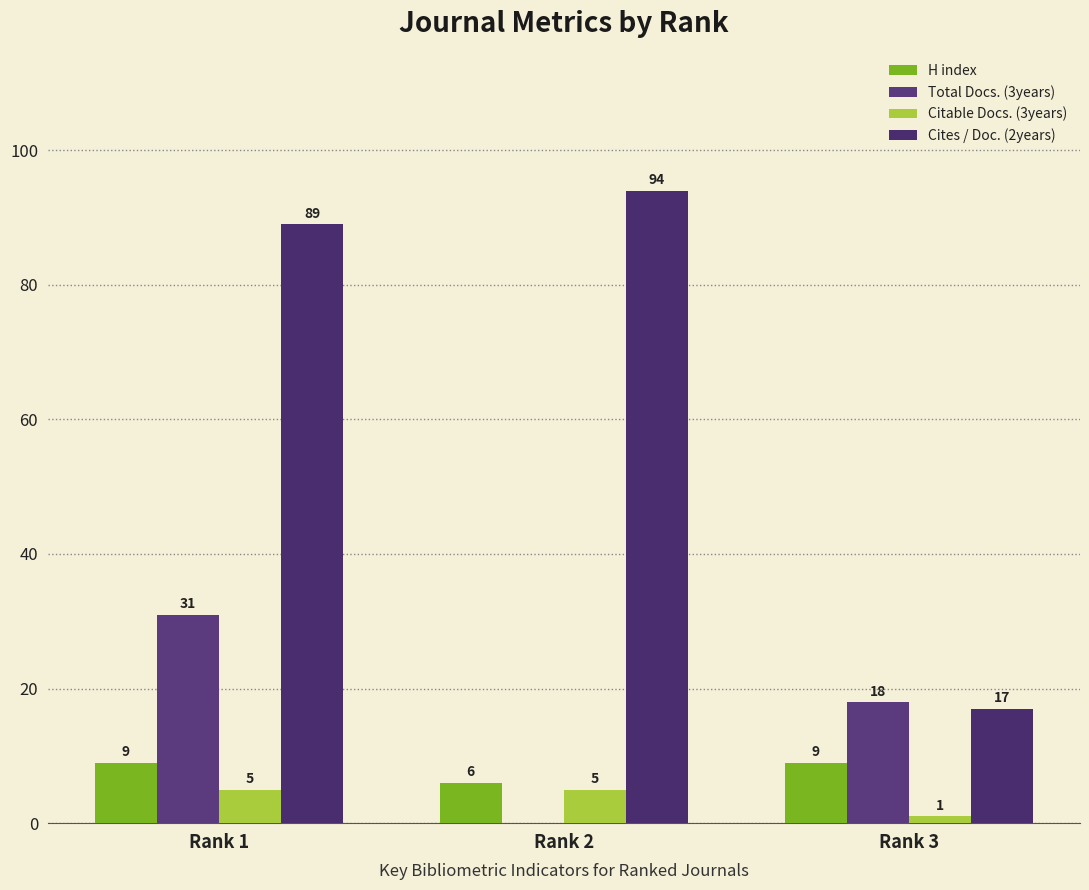

Is the value of Total Docs. (3years) at Rank 3 greater than the value of Citable Docs. (3years) at Rank 2?

Yes